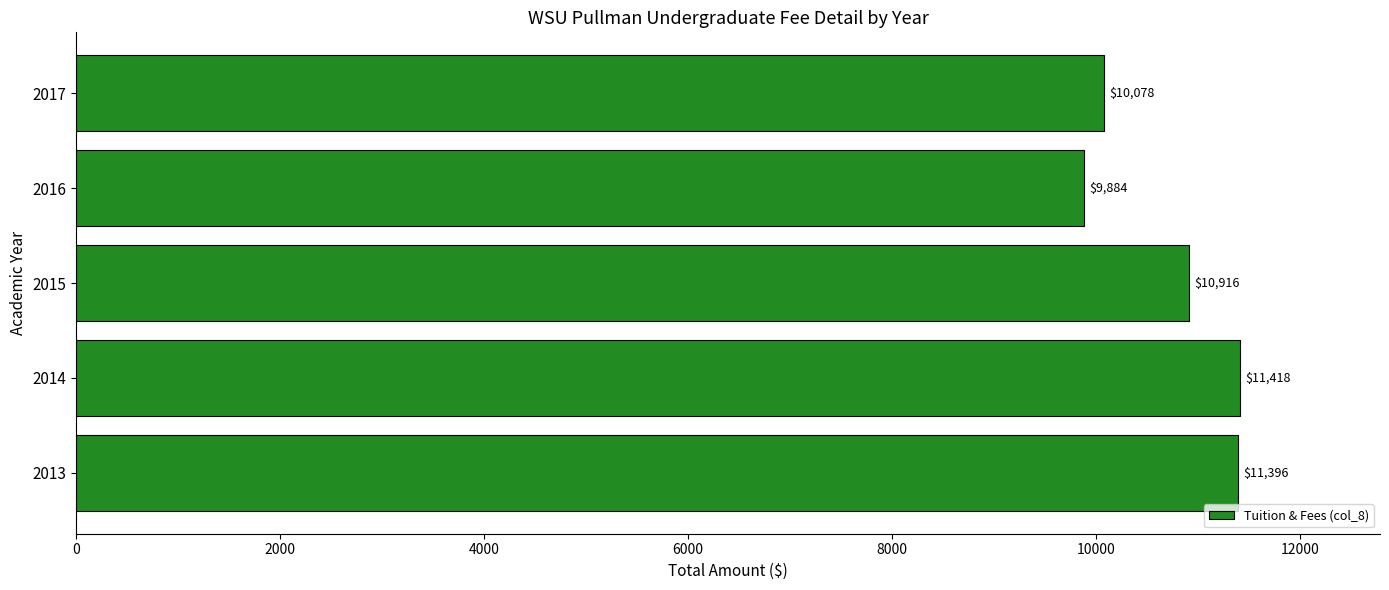

Rank the categories by value from highest to lowest.

2014, 2013, 2015, 2017, 2016